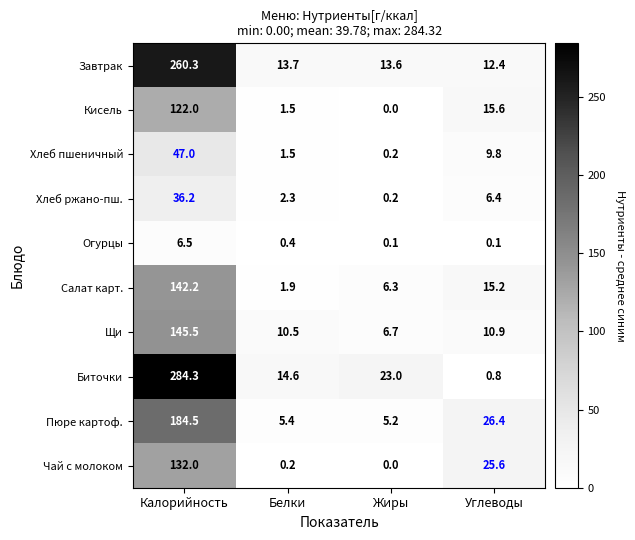

What is the difference between the Завтрак values at Жиры and Углеводы?

1.2